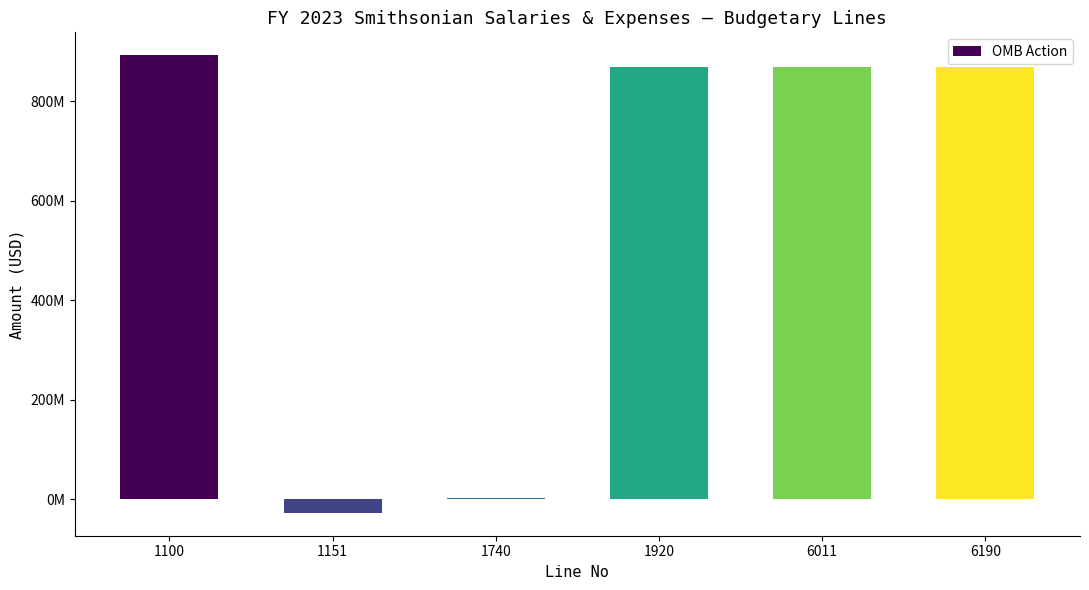

Is it true that the value at 1151 is -6895690?

False